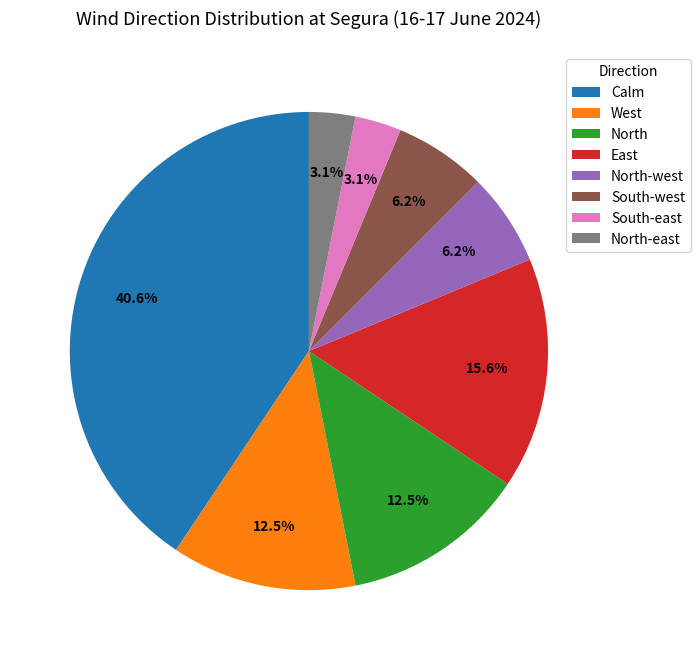

Which category has the biggest portion of the pie?

Calm